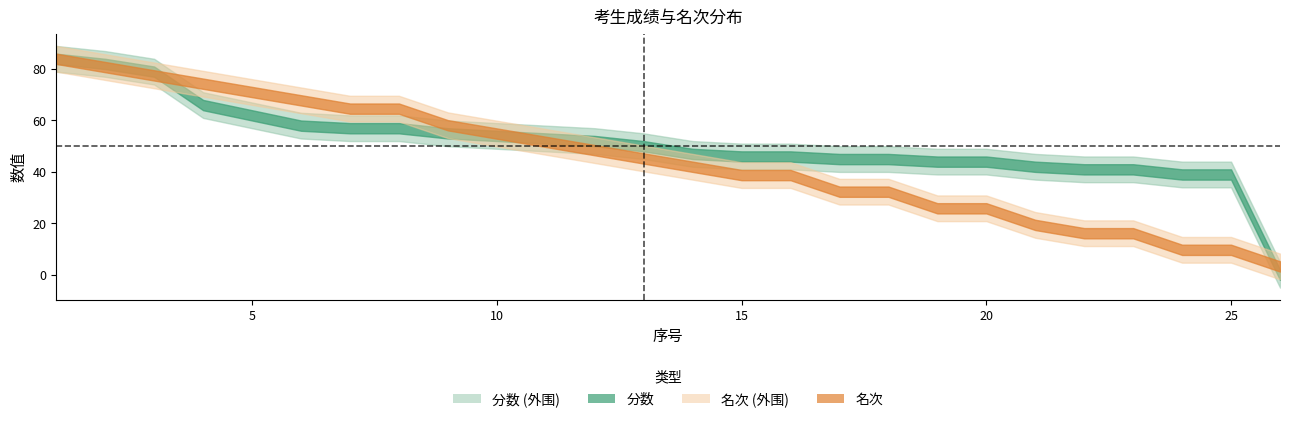

At 24, list the series in order from largest to smallest.

分数, 名次